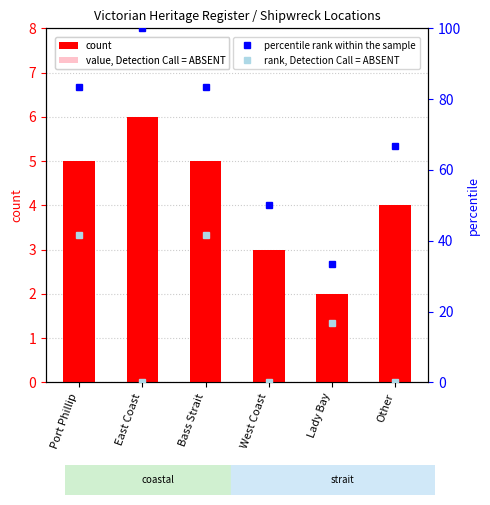

Are the bars grouped side by side (vs. stacked)?

Yes